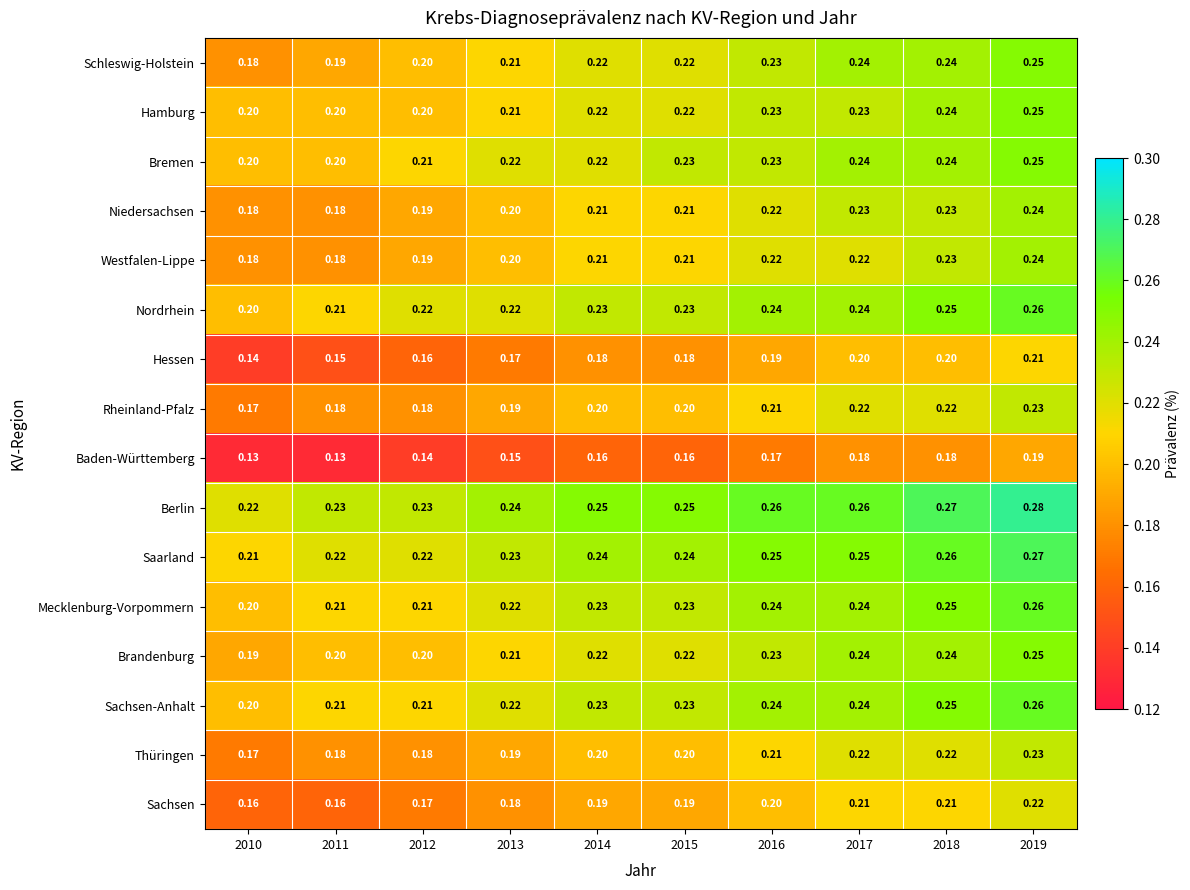

Is the value of Saarland at 2015 greater than the value of Brandenburg at 2016?

Yes